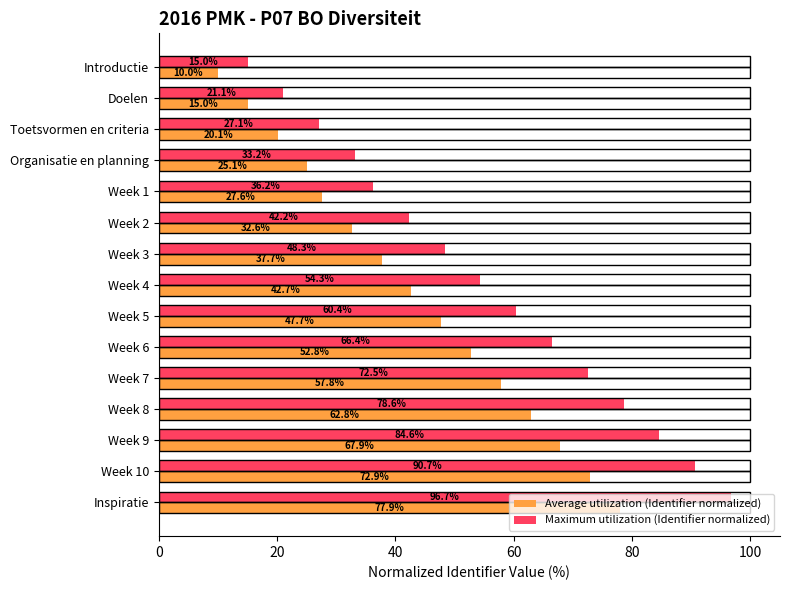

Where is Average utilization (Identifier normalized) nearest to the value 43?

Week 4